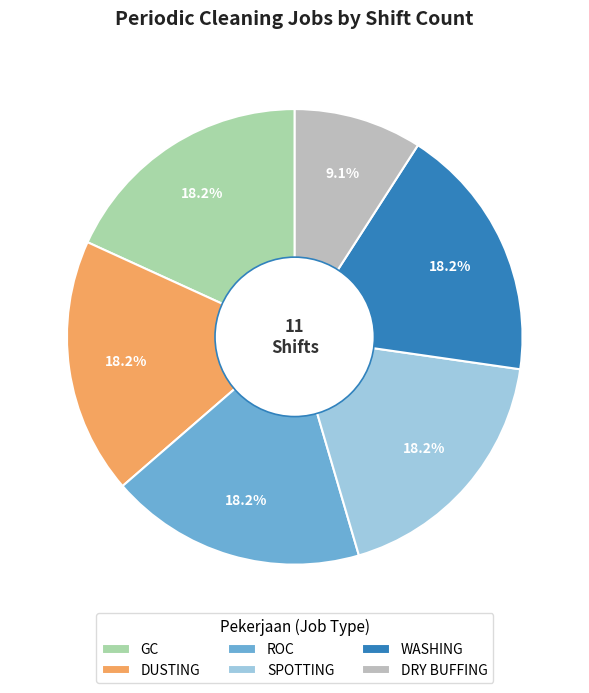

To the nearest percent, what is the combined percentage of DUSTING and GC?

36%